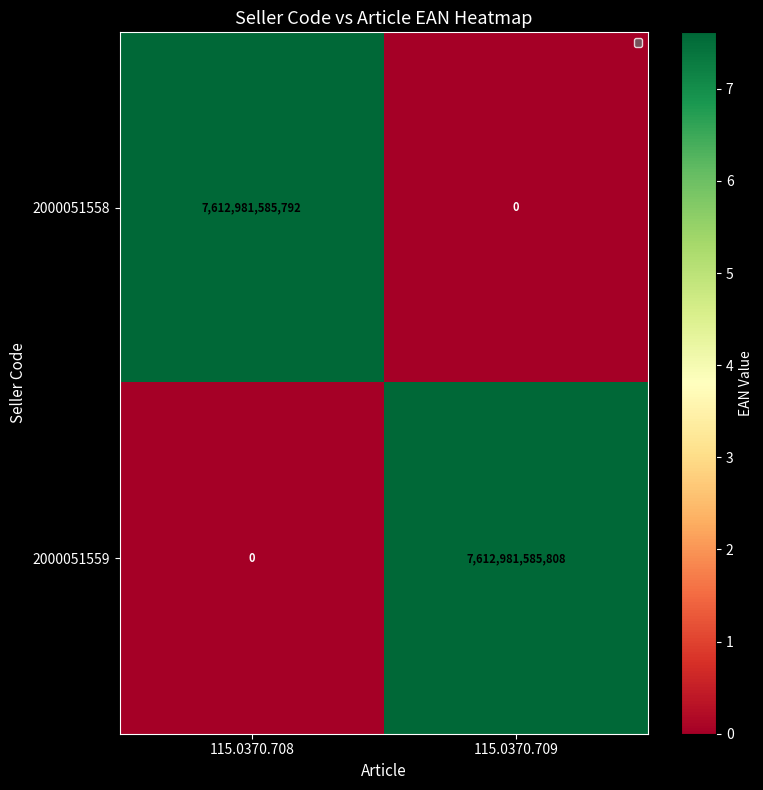

At which category does the chart reach its peak across all series?

115.0370.709